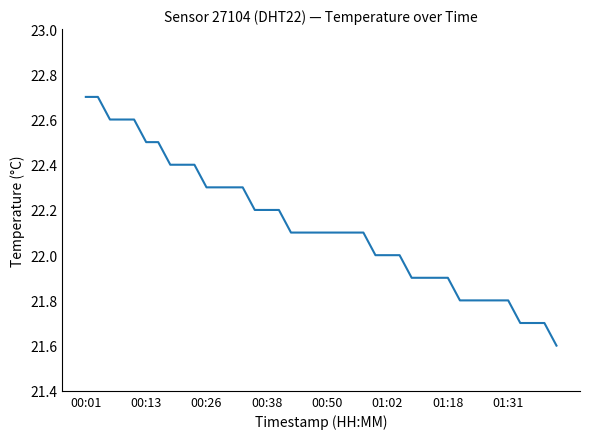

What is the greatest value displayed?

22.7